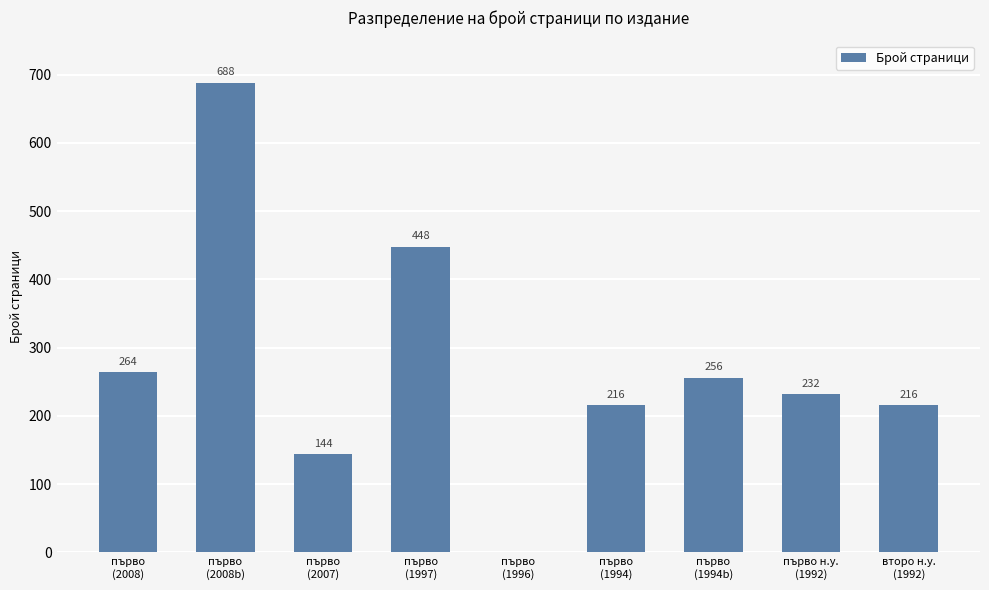

What is the maximum value shown in the chart?

688